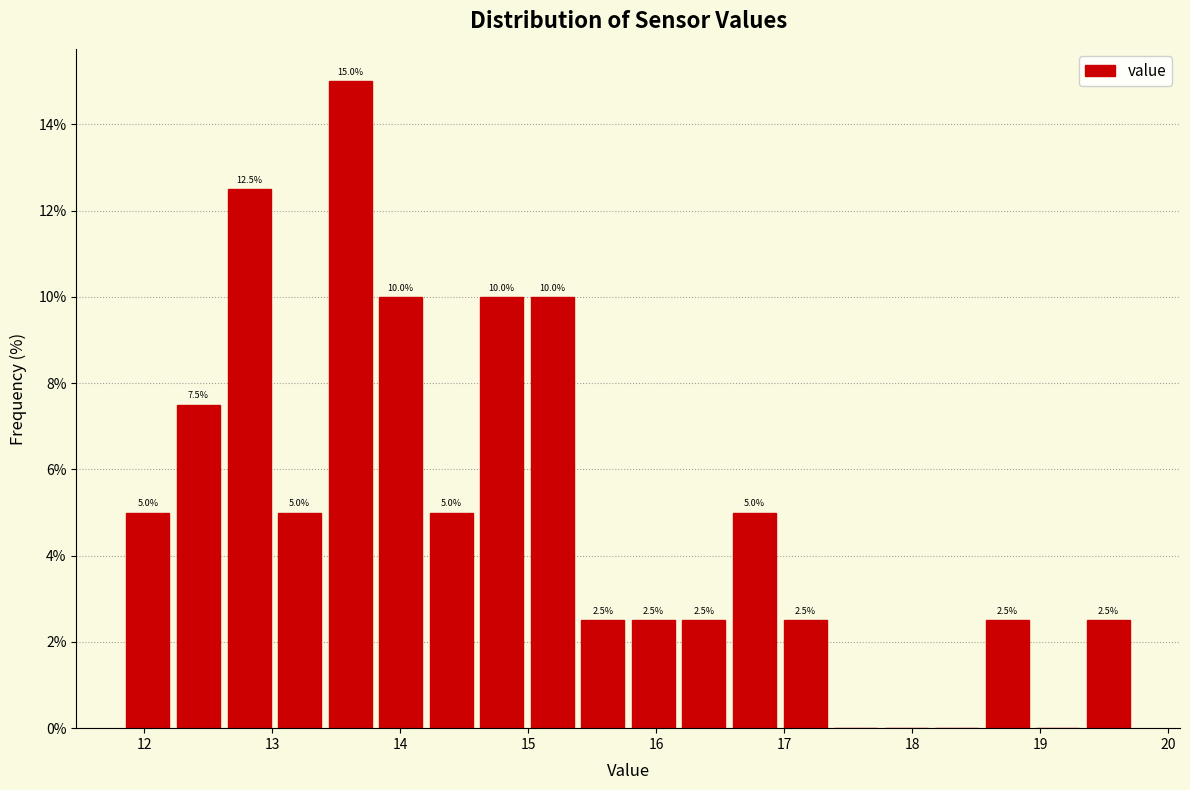

Around what value on the x-axis is the tallest bar? Give the approximate position of its centre, as read against the axis.

13.6